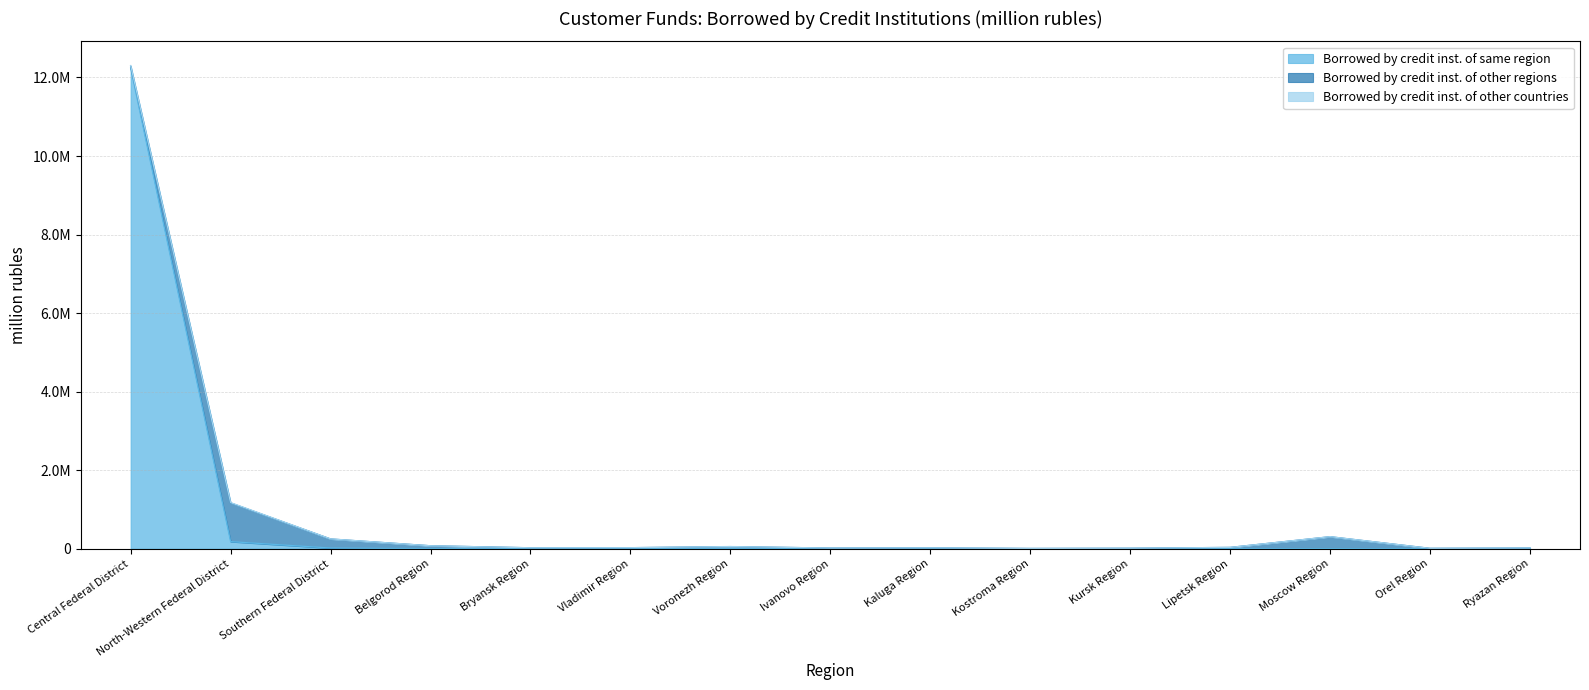

Reading right to left, transcribe all the data shown in this chart.

Borrowed by credit inst. of same region: Ryazan Region=712	Orel Region=0	Moscow Region=672	Lipetsk Region=242	Kursk Region=757	Kostroma Region=380	Kaluga Region=630	Ivanovo Region=418	Voronezh Region=0	Vladimir Region=68	Bryansk Region=0	Belgorod Region=810	Southern Federal District=16596	North-Western Federal District=180266	Central Federal District=12242544
Borrowed by credit inst. of other regions: Ryazan Region=17635	Orel Region=9242	Moscow Region=304291	Lipetsk Region=32487	Kursk Region=11208	Kostroma Region=5808	Kaluga Region=20819	Ivanovo Region=16189	Voronezh Region=53235	Vladimir Region=25721	Bryansk Region=23347	Belgorod Region=73848	Southern Federal District=231124	North-Western Federal District=985500	Central Federal District=45142
Borrowed by credit inst. of other countries: Ryazan Region=76	Orel Region=24	Moscow Region=1829	Lipetsk Region=32	Kursk Region=26	Kostroma Region=18	Kaluga Region=66	Ivanovo Region=45	Voronezh Region=1804	Vladimir Region=51	Bryansk Region=35	Belgorod Region=58	Southern Federal District=1897	North-Western Federal District=8761	Central Federal District=17415